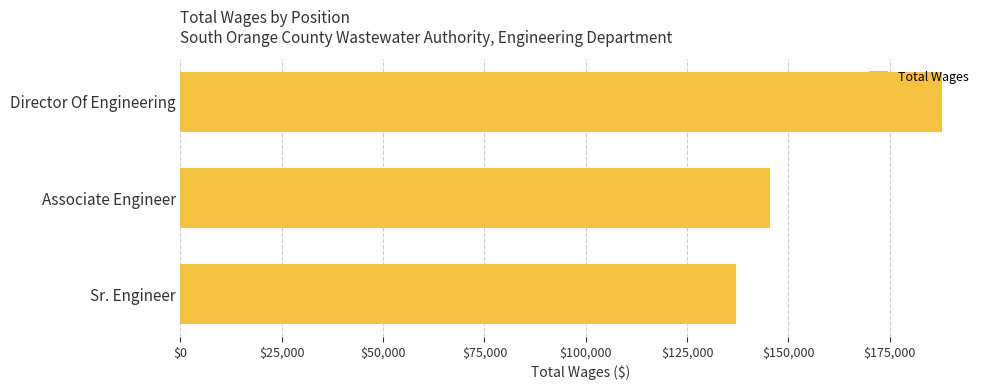

Rank the categories by value from highest to lowest.

Director Of Engineering, Associate Engineer, Sr. Engineer